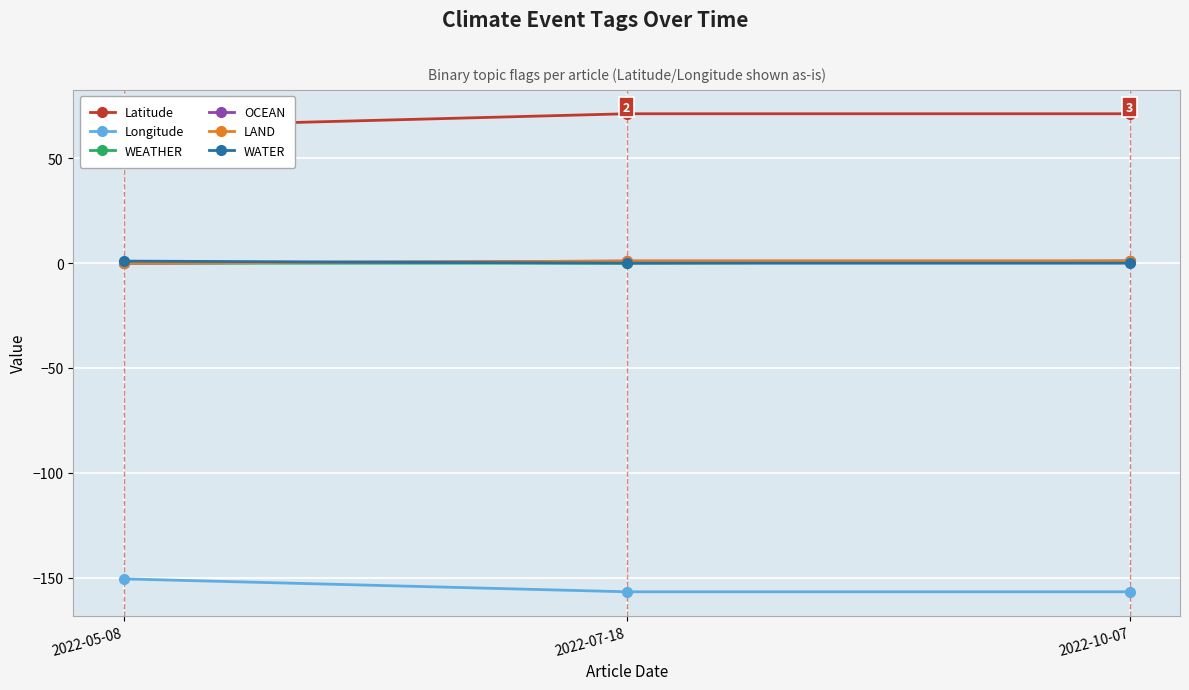

Is the value of OCEAN at 2022-05-08 greater than the value of LAND at 2022-05-08?

No